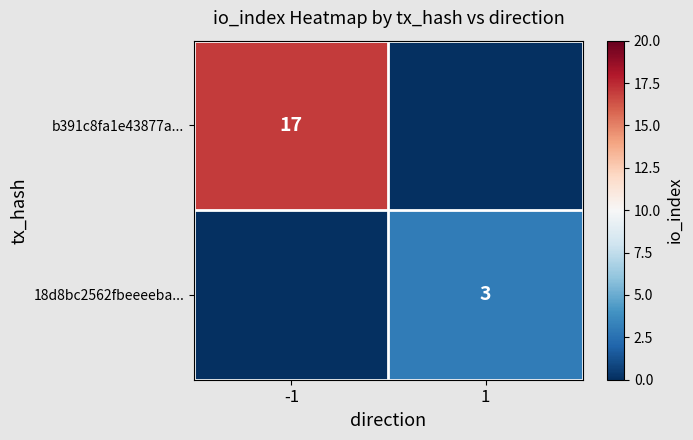

The value of b391c8fa1e43877a... at -1 is 17. True or false?

True